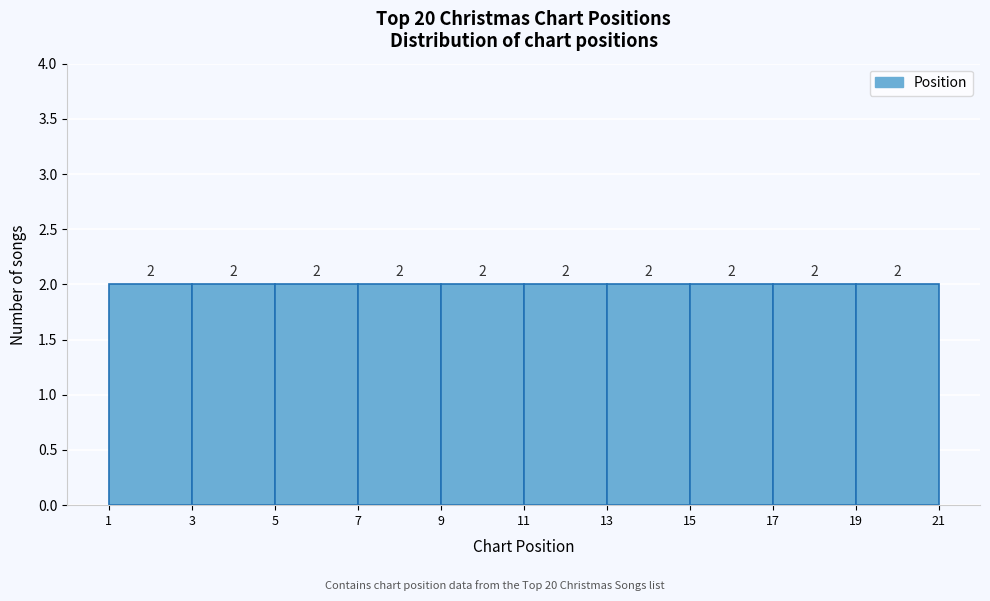

How tall is the bar that spans 17 to 19 on the x-axis?

2